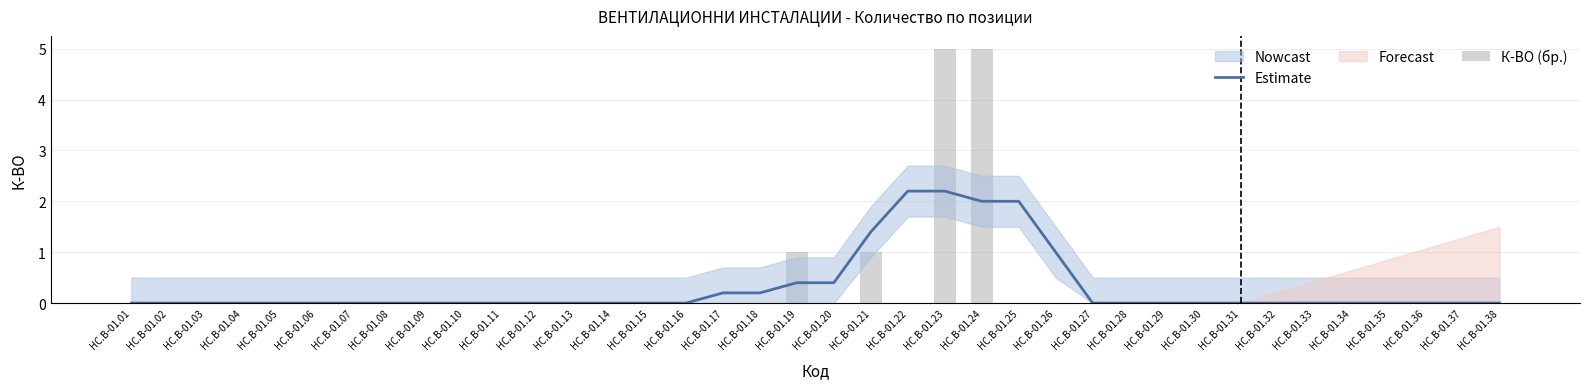

Reading left to right, list all the values displayed in this chart.

Estimate: 0.0	0.0	0.0	0.0	0.0	0.0	0.0	0.0	0.0	0.0	0.0	0.0	0.0	0.0	0.0	0.0	0.2	0.2	0.4	0.4	1.4	2.2	2.2	2.0	2.0	1.0	0.0	0.0	0.0	0.0	0.0	0.0	0.0	0.0	0.0	0.0	0.0	0.0
К-ВО (бр.): 0.0	0.0	0.0	0.0	0.0	0.0	0.0	0.0	0.0	0.0	0.0	0.0	0.0	0.0	0.0	0.0	0.0	0.0	1.0	0.0	1.0	0.0	5.0	5.0	0.0	0.0	0.0	0.0	0.0	0.0	0.0	0.0	0.0	0.0	0.0	0.0	0.0	0.0